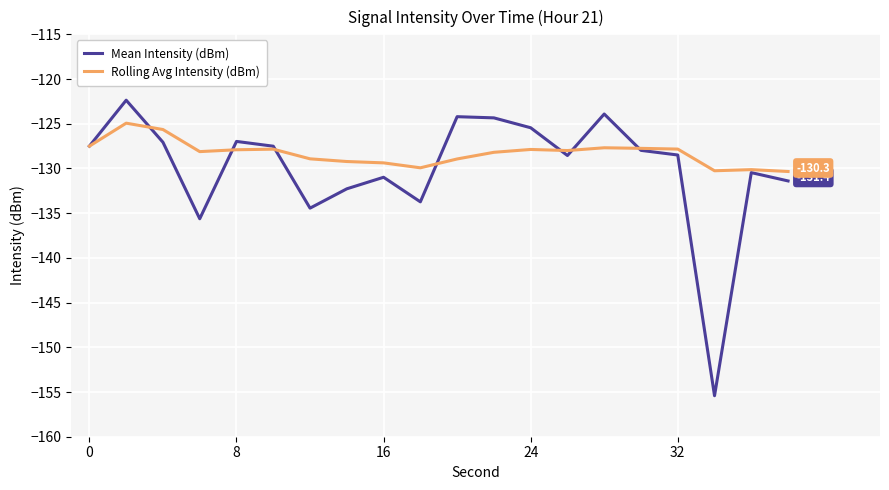

What is the lowest value of the Mean Intensity (dBm) series?

-155.4